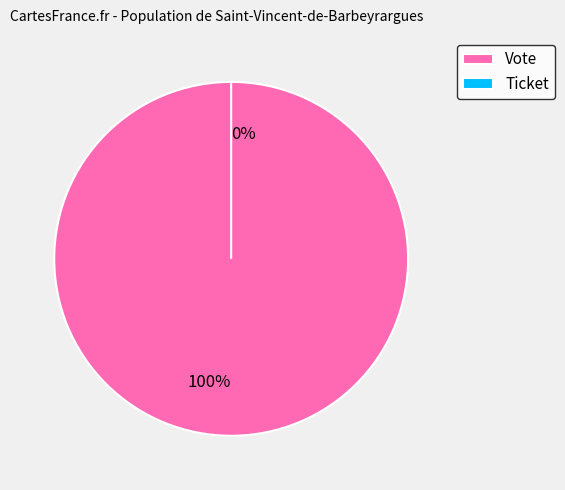

Which category accounts for the majority?

Vote